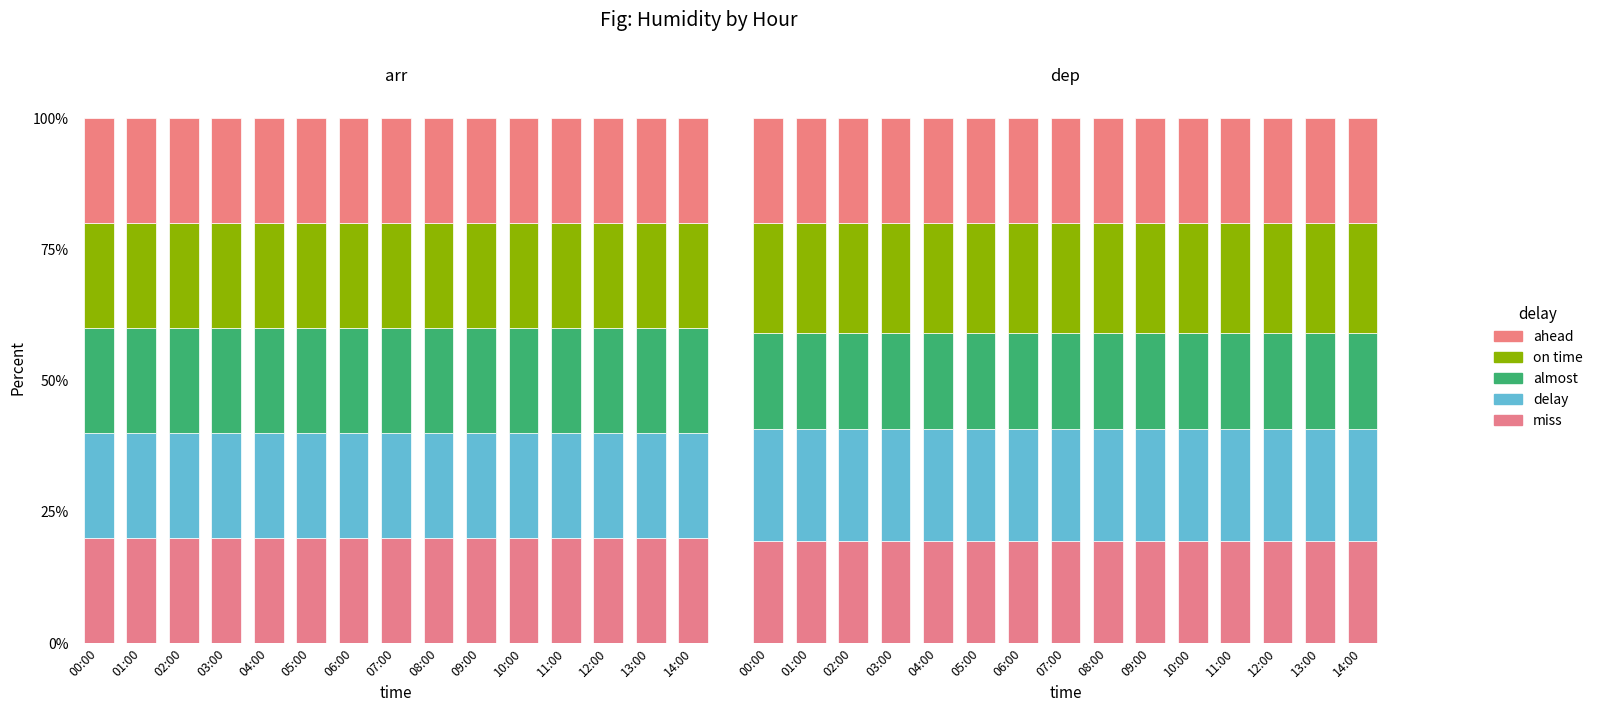

Which series has the largest range (max minus min)?

miss